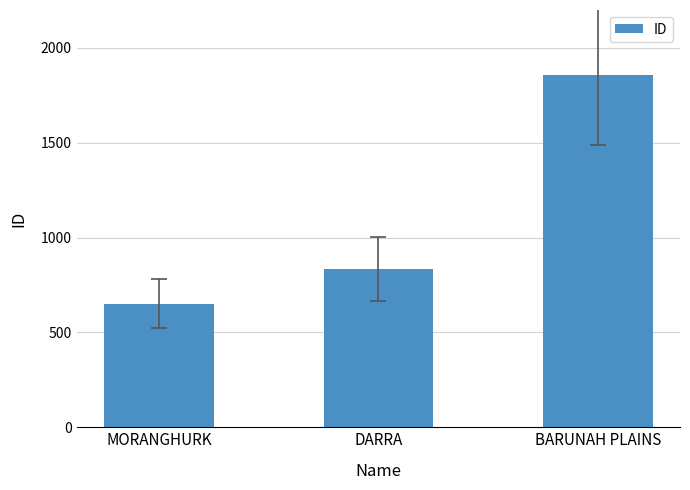

What is the label of the 1st bar from the left?

MORANGHURK